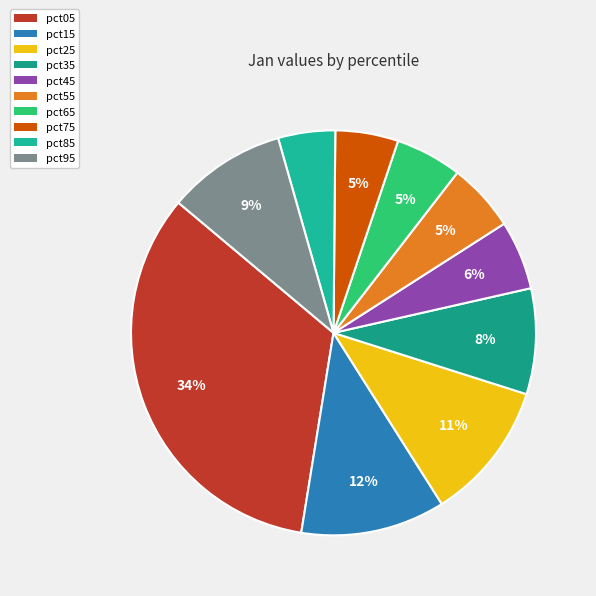

To the nearest percent, what is the average slice percentage?

10%